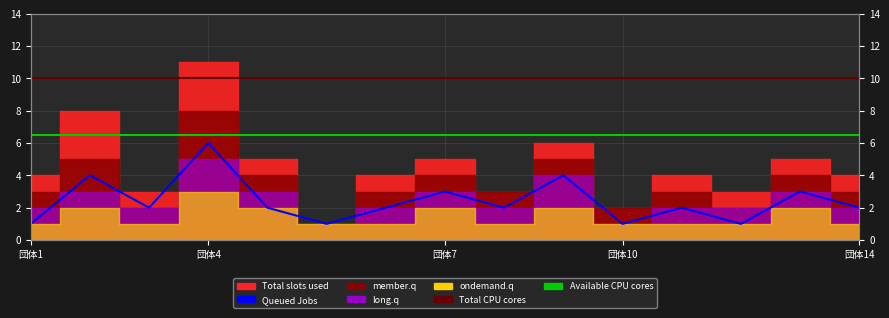

True or false: Queued Jobs and Total CPU cores cross at least once.

False